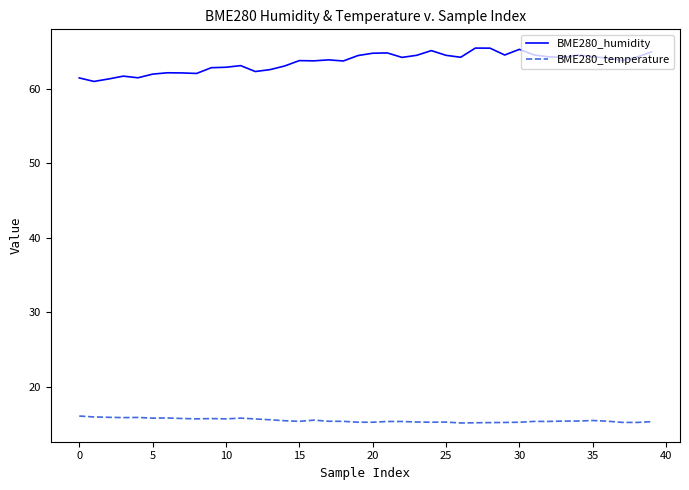

Which series has the widest spread of values?

BME280_humidity